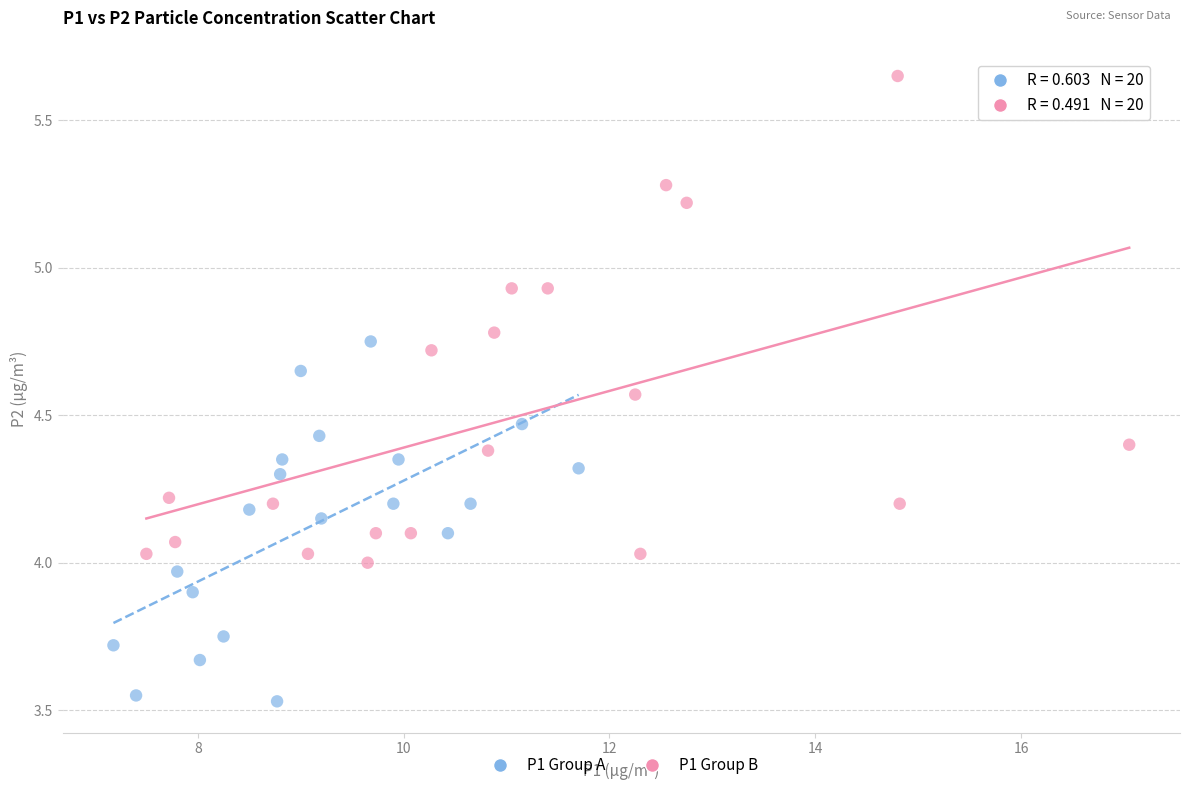

Which series reaches the maximum Y coordinate?

P1 Group B